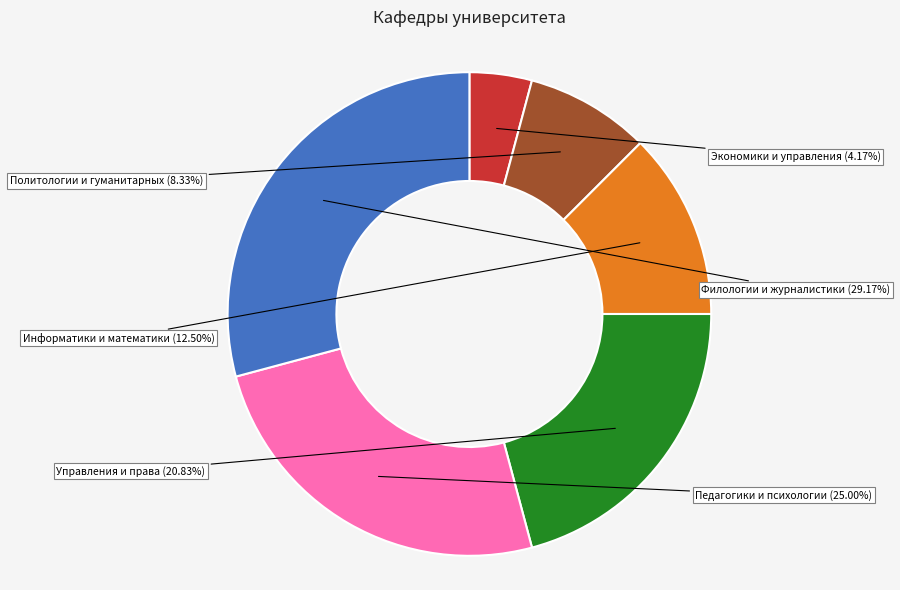

Is the sum of Управления и права and Педагогики и психологии greater than half?

No